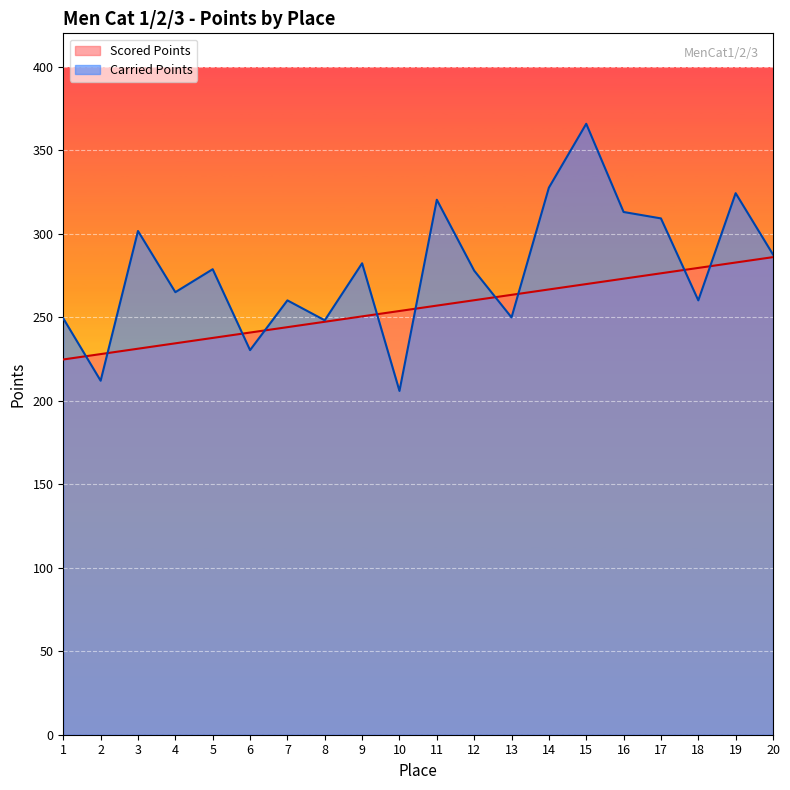

What is the value of the Scored Points point at the 3rd from the left?

231.2